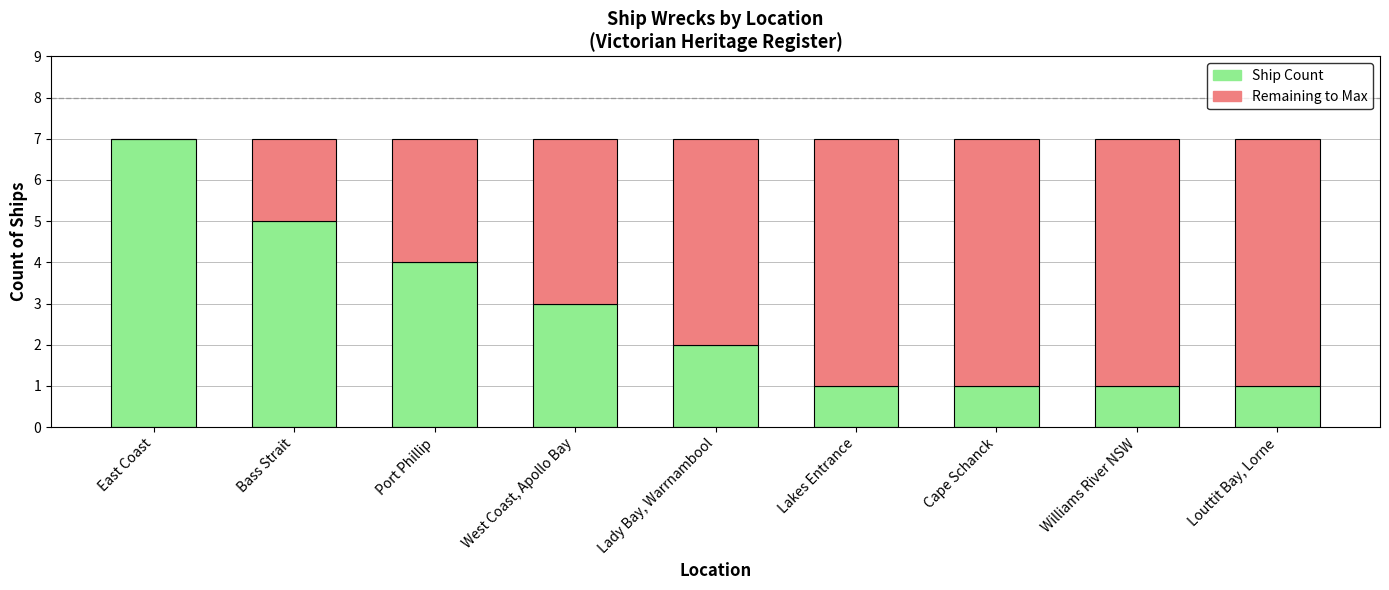

Reading left to right, transcribe the values for Ship Count.

East Coast=7	Bass Strait=5	Port Phillip=4	West Coast, Apollo Bay=3	Lady Bay, Warrnambool=2	Lakes Entrance=1	Cape Schanck=1	Williams River NSW=1	Louttit Bay, Lorne=1